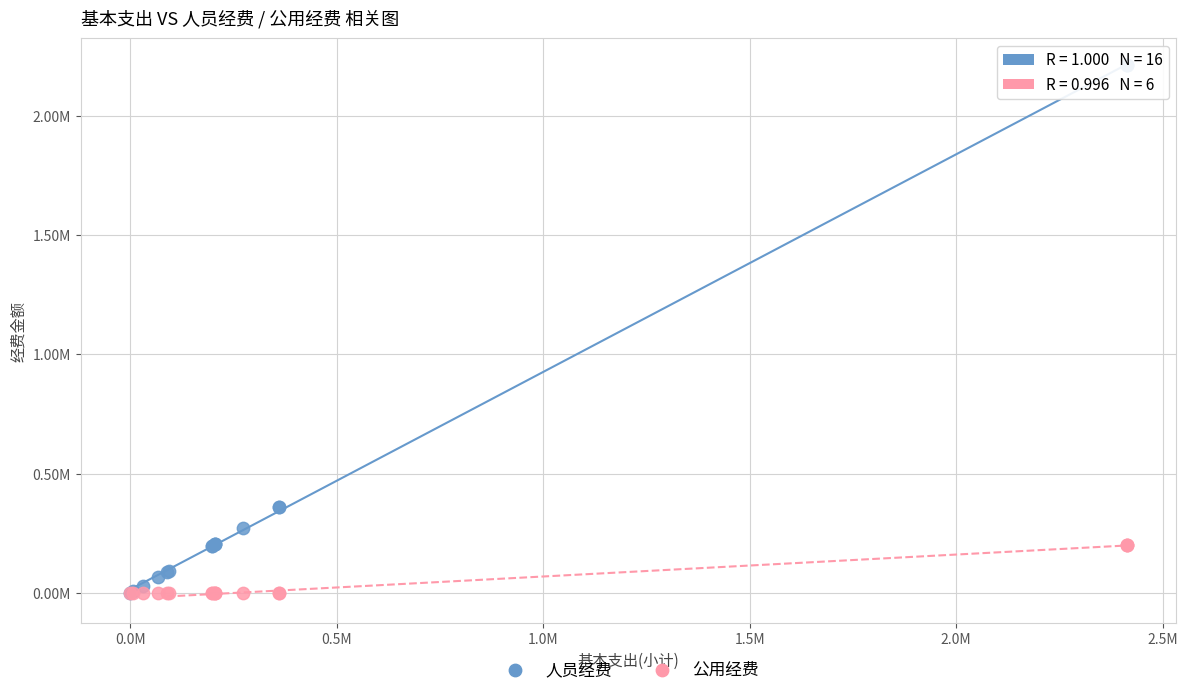

What are all the series names shown in the legend?

人员经费, 公用经费